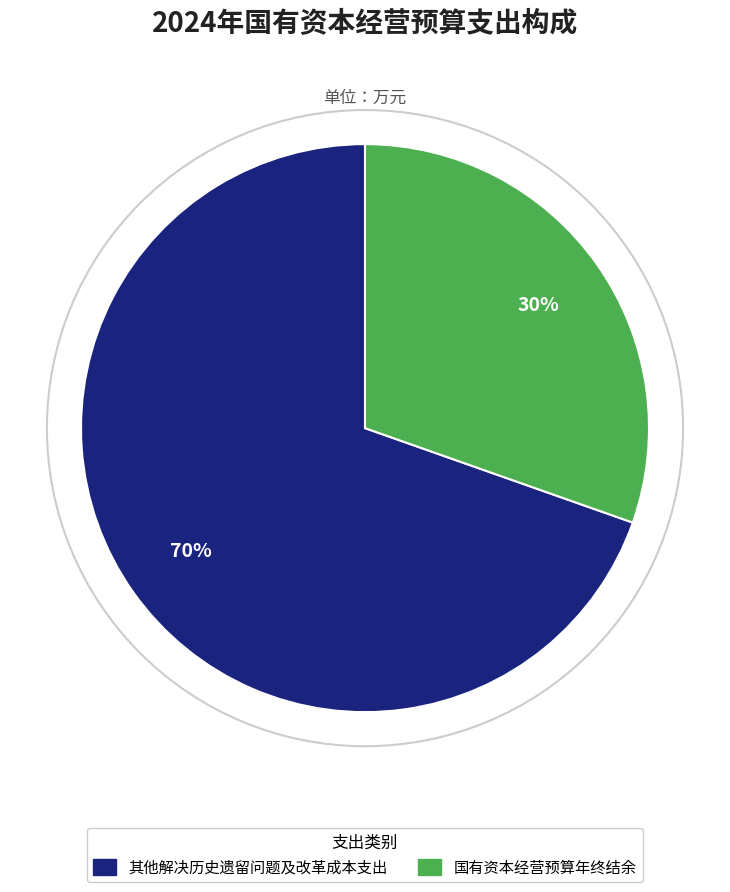

Which category accounts for the majority?

其他解决历史遗留问题及改革成本支出